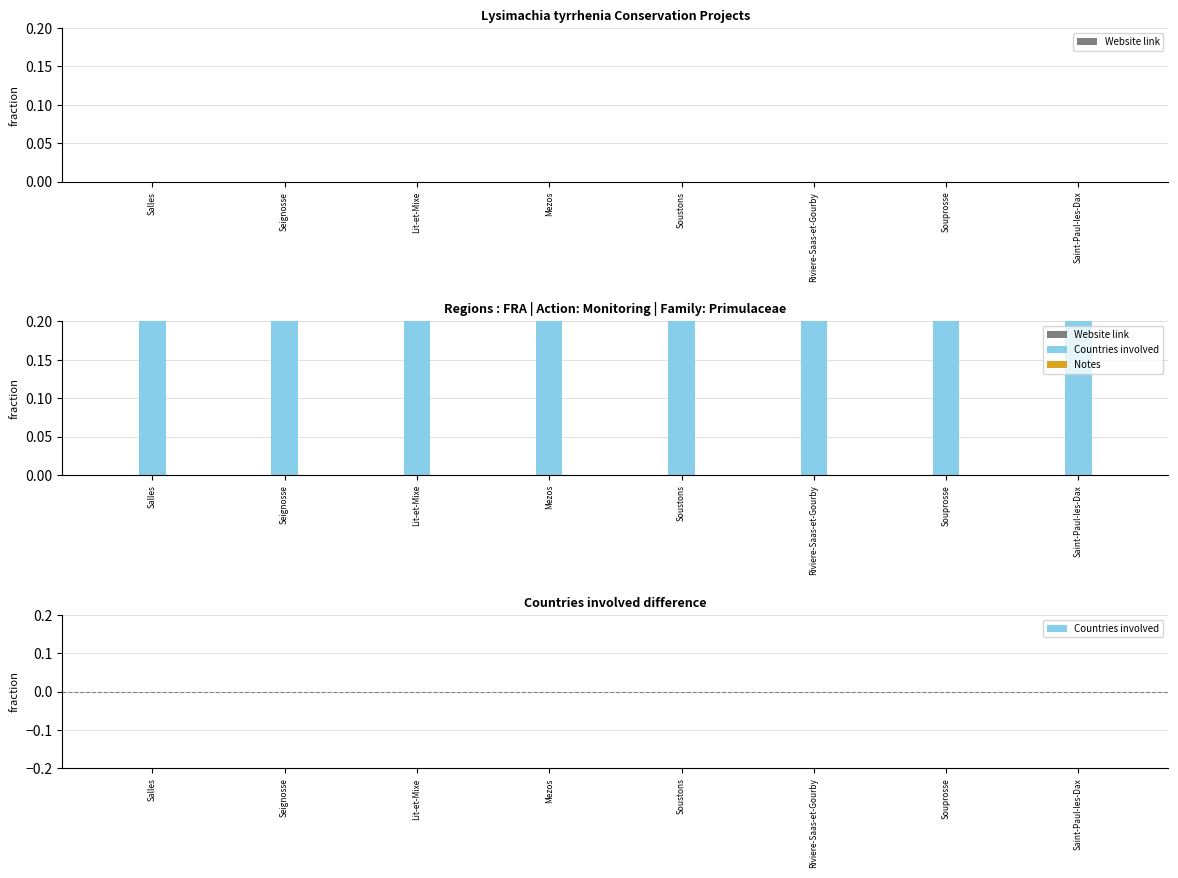

How many distinct data groups are displayed?

3